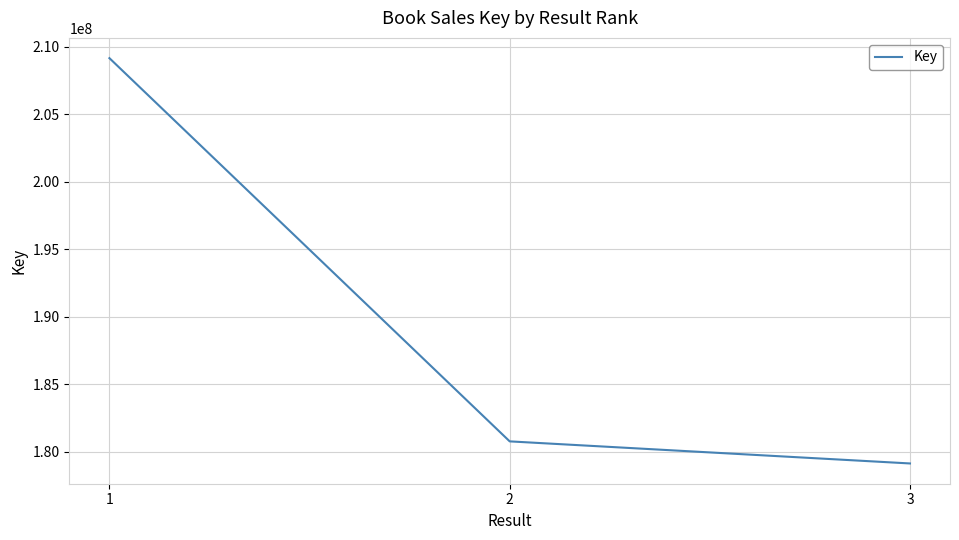

Which has a higher value, 3 or 1?

1